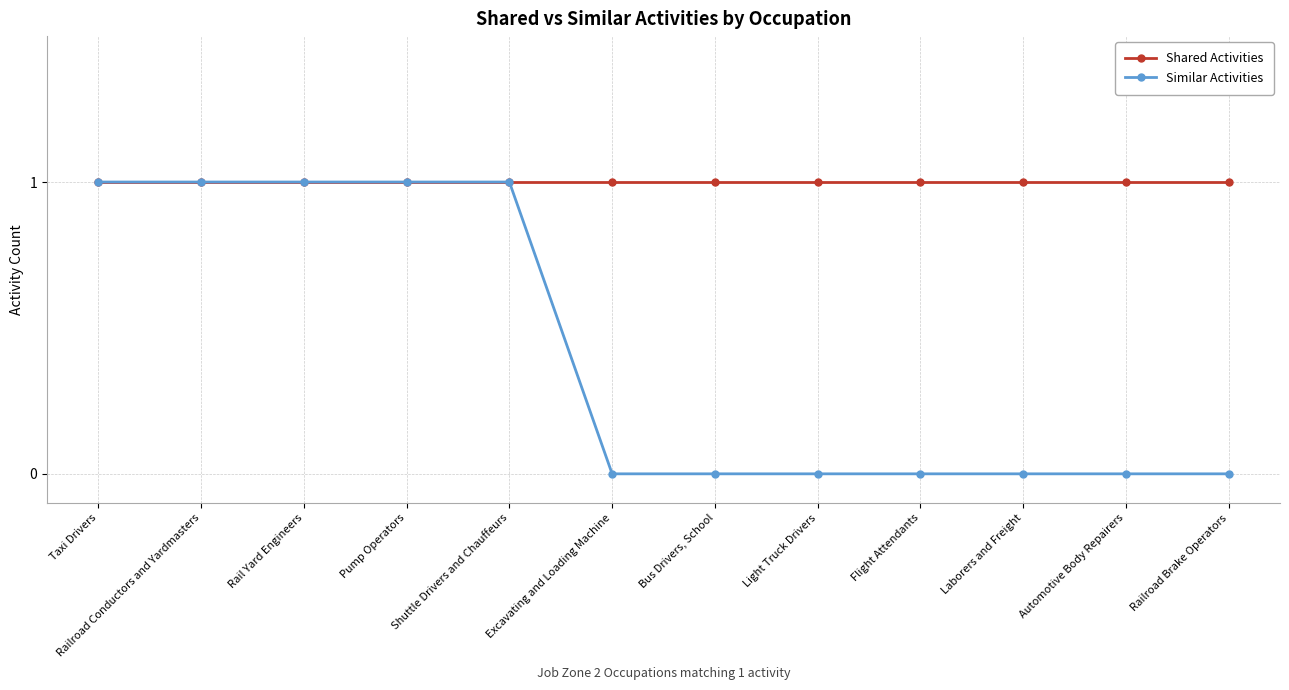

Which series has the widest spread of values?

Similar Activities